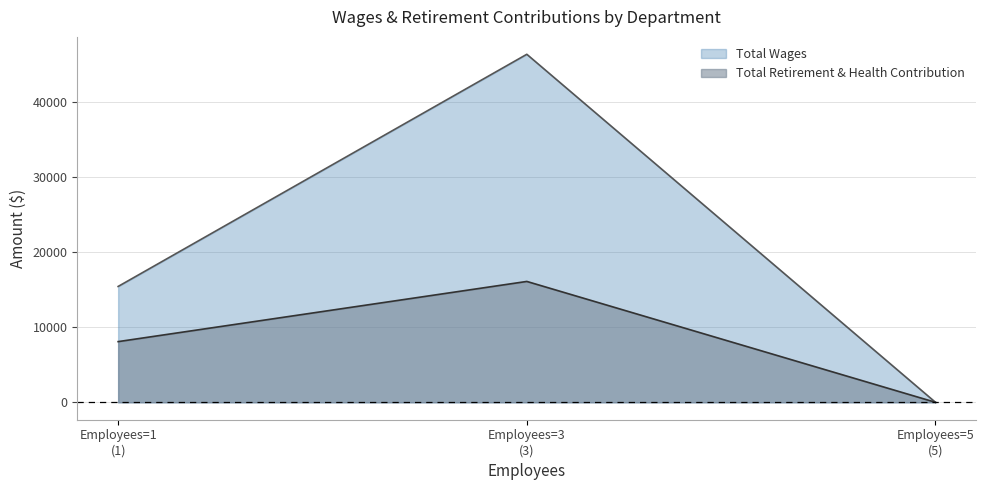

What is the difference between the maximum and second lowest values in the Total Retirement & Health Contribution series?

8019